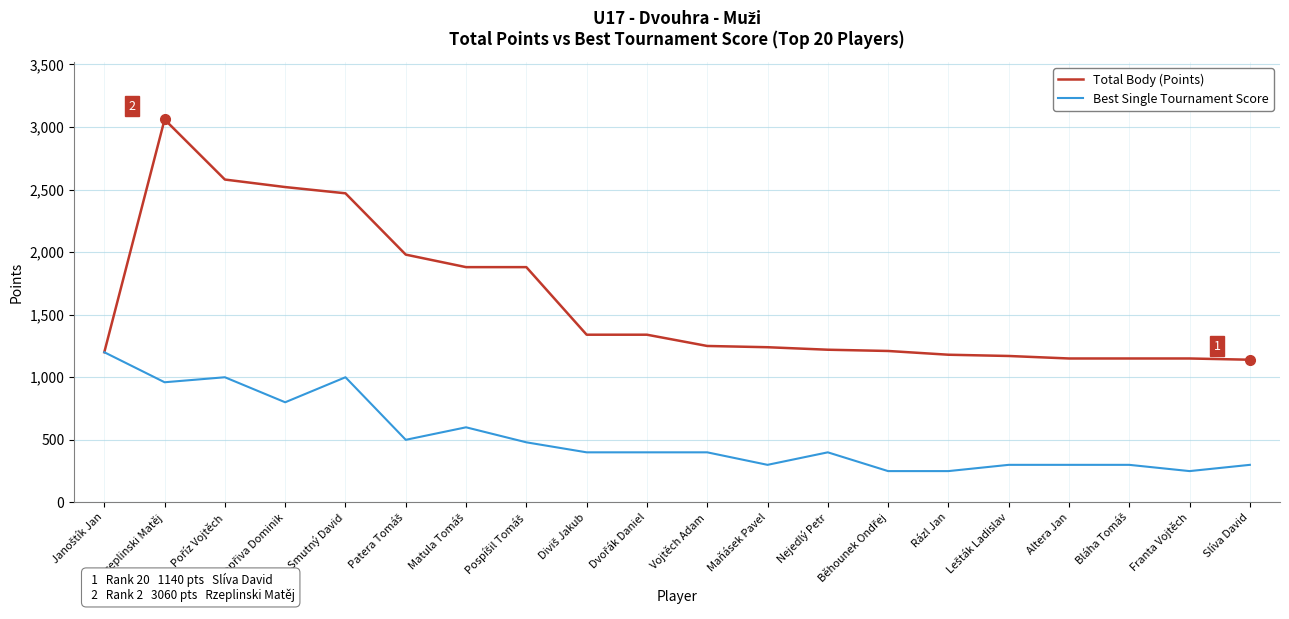

Is it true that Best Single Tournament Score equals 250 at Franta Vojtěch?

True